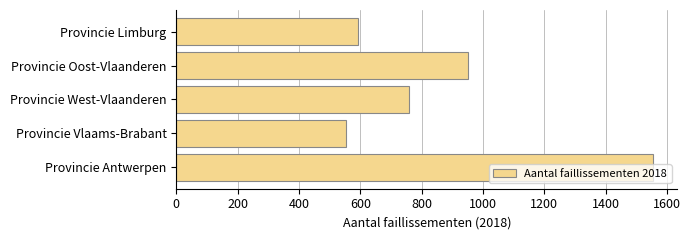

What is the difference between the maximum and second lowest values?

963